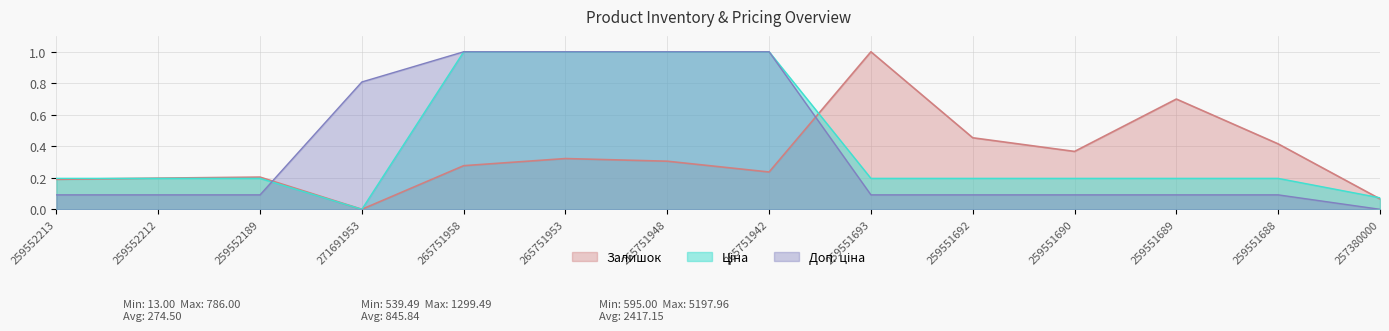

Does the chart display data point markers on the line(s)?

No